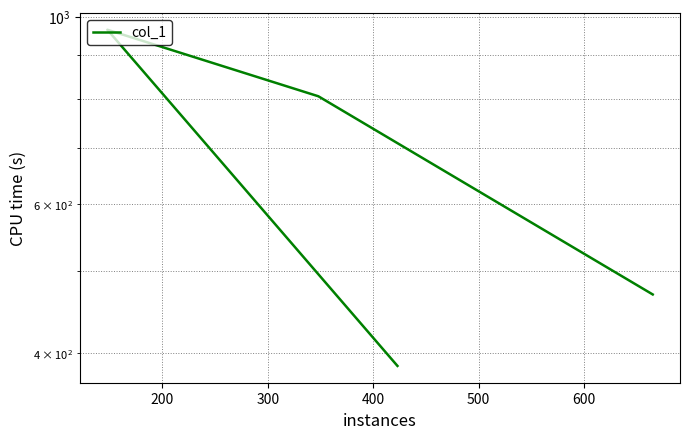

True or false: the data shows 686 at 400.

False